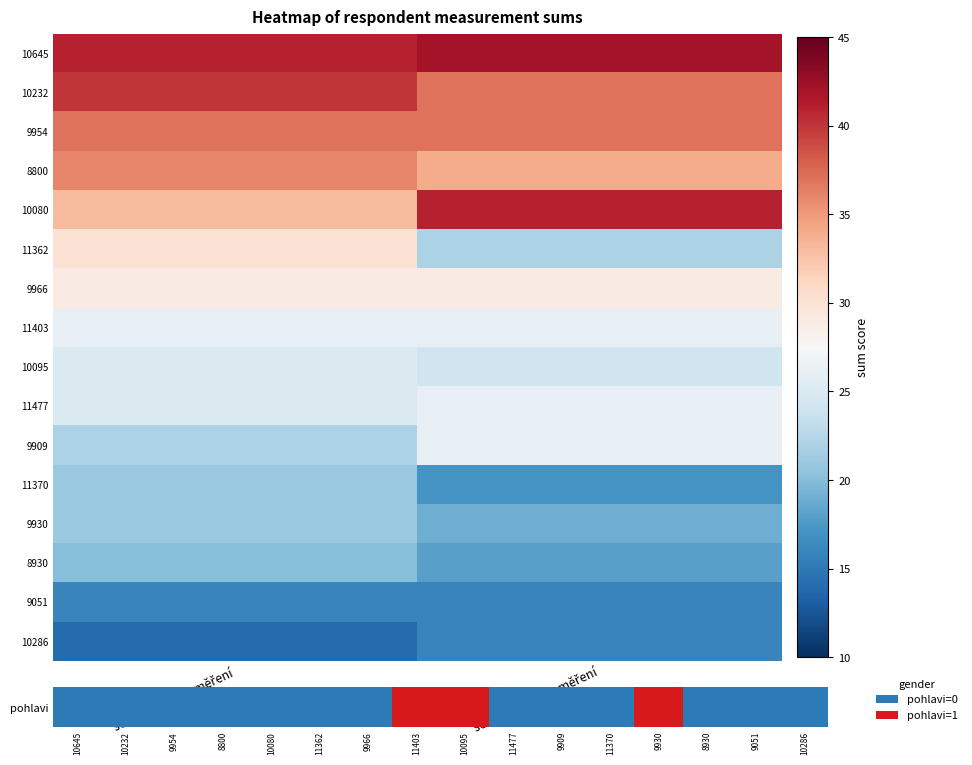

Which category has the lowest value across all series?

součet prvního měření